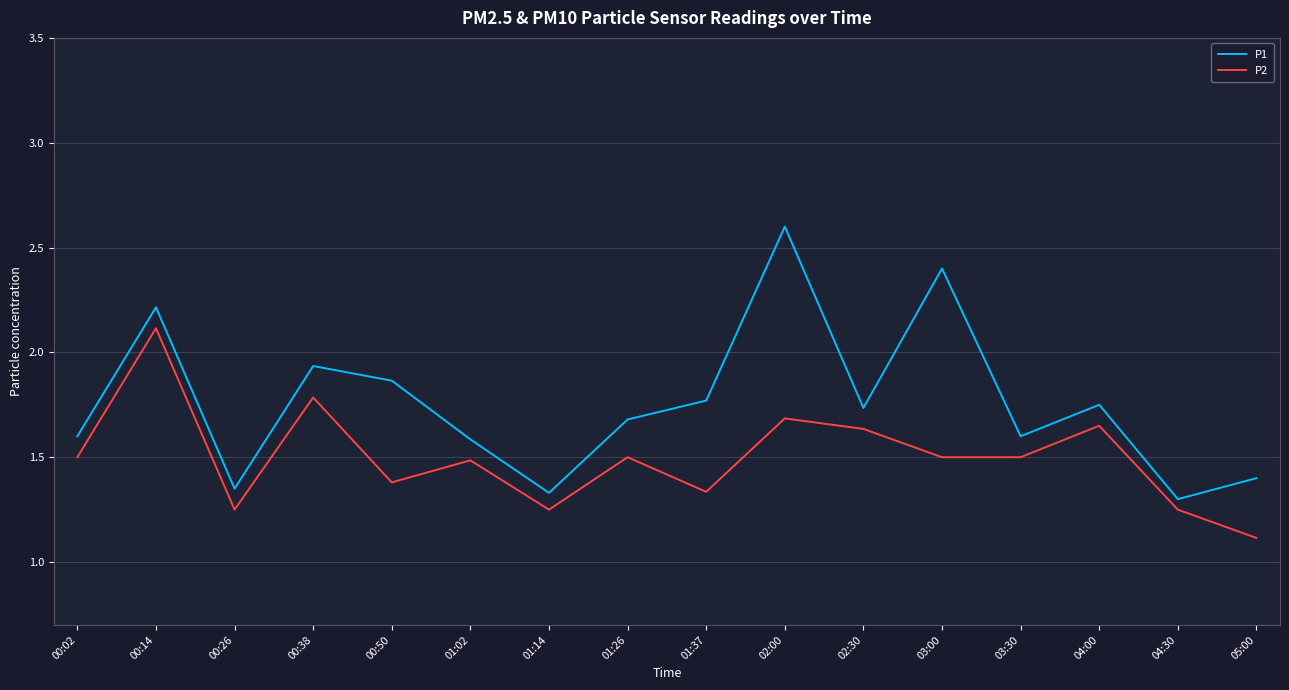

True or false: P2 and P1 cross at least once.

False